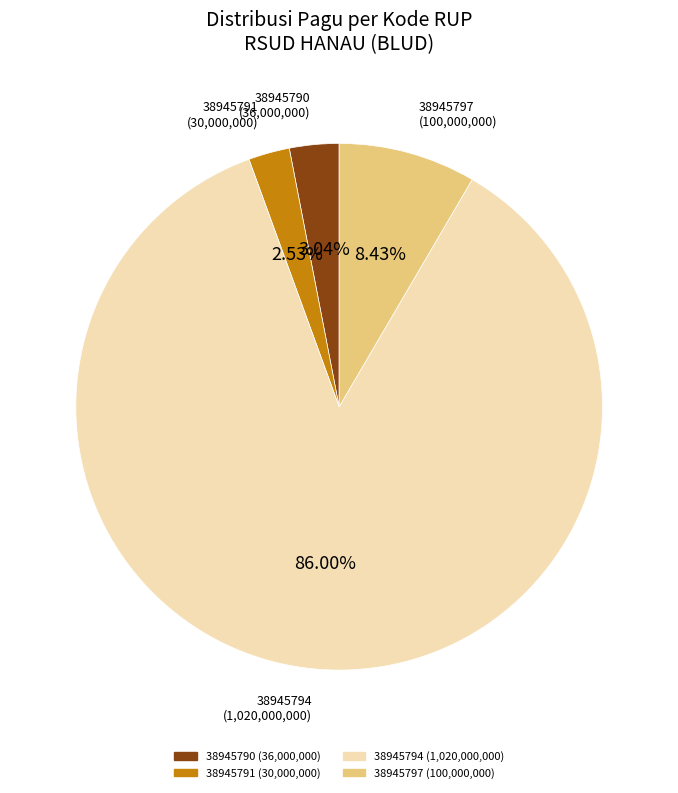

Which slice is the largest?

38945794